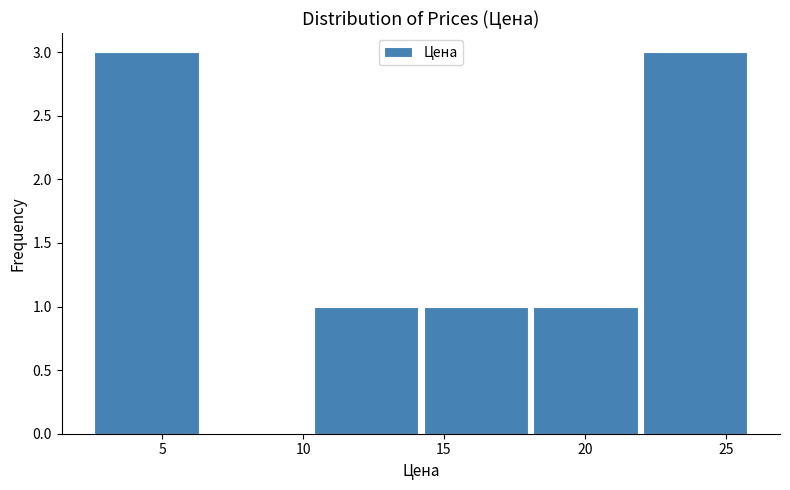

What is the height of the bar covering 22.0 to 26.0 on the x-axis? Neither the bar edges nor the heights are printed on the chart, so give them approximately, as read against the axes.

3